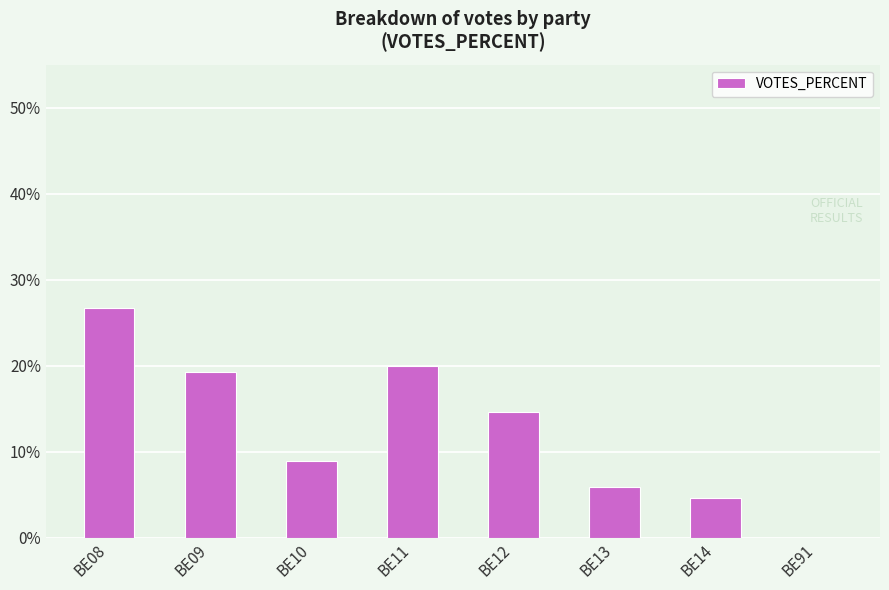

Which category has the highest value across all series?

BE08